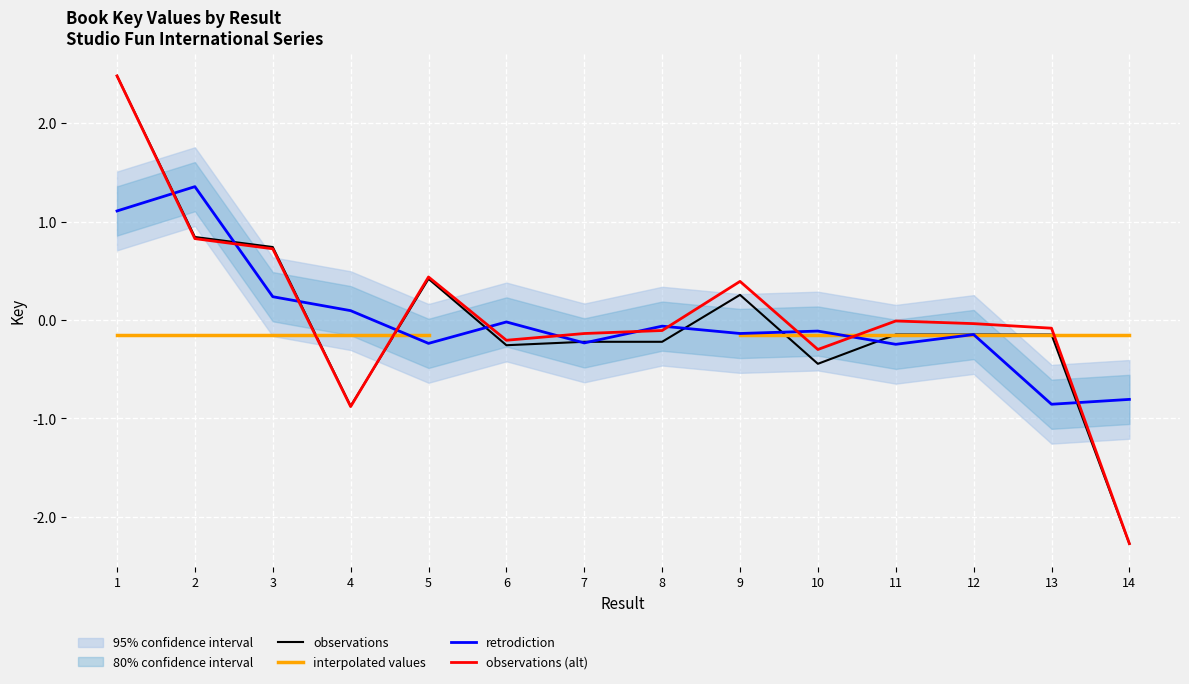

Does the chart display data point markers on the line(s)?

No